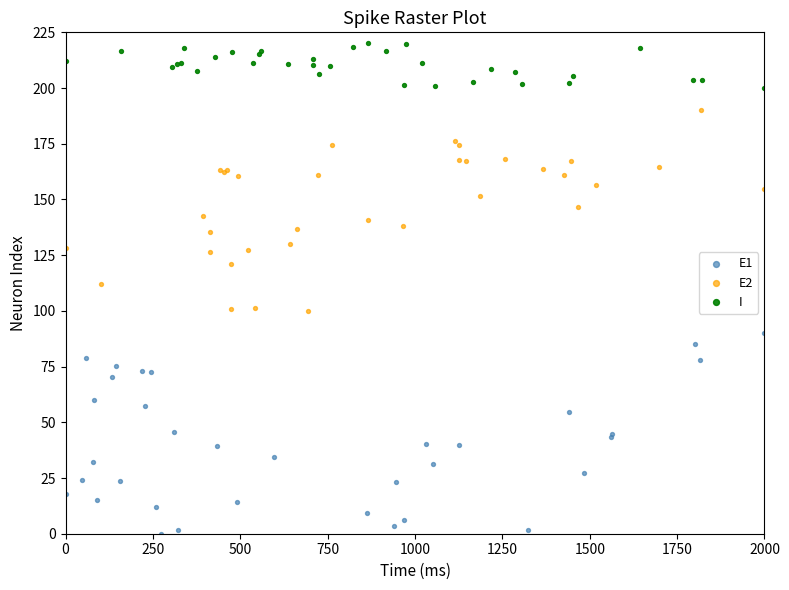

Which series contains the highest Y value?

I